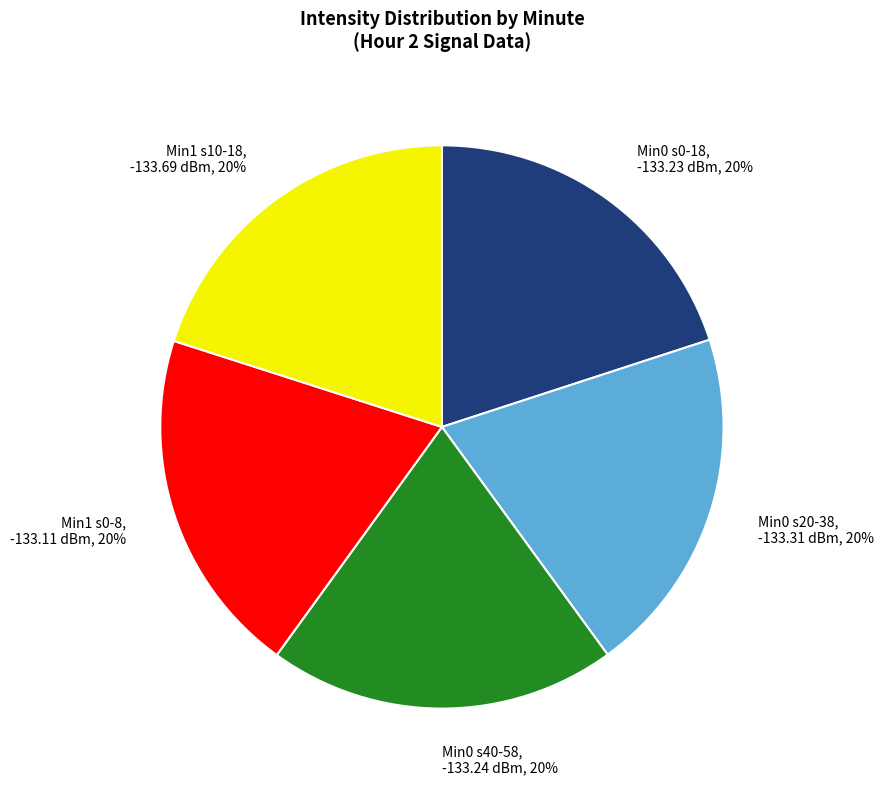

Does any single category account for the majority?

No